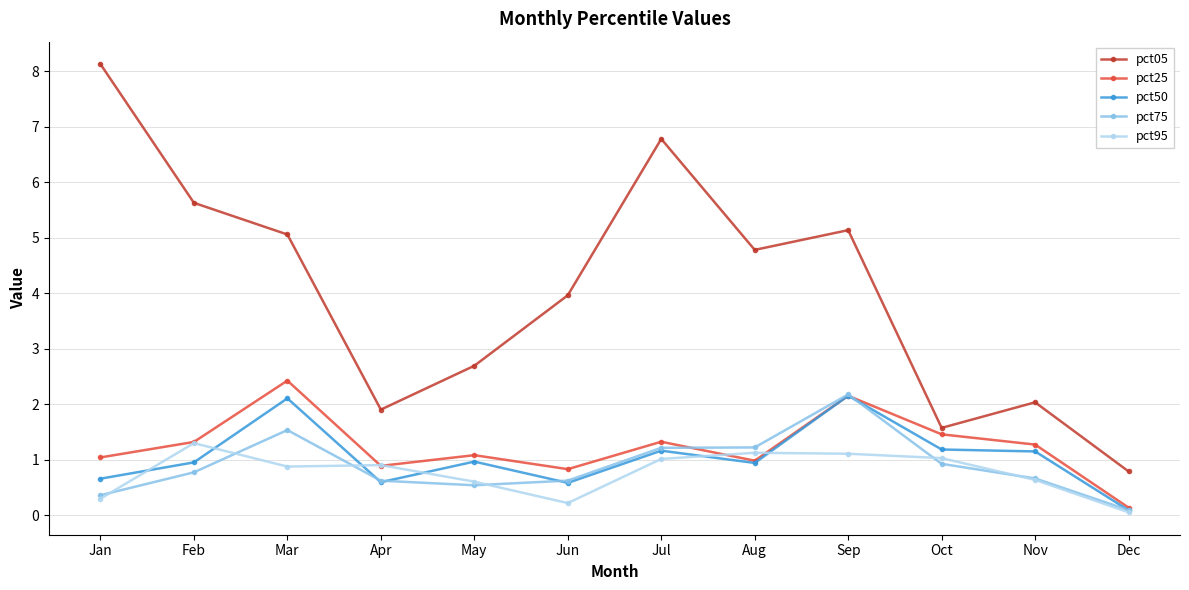

How many lines are shown in the chart?

5